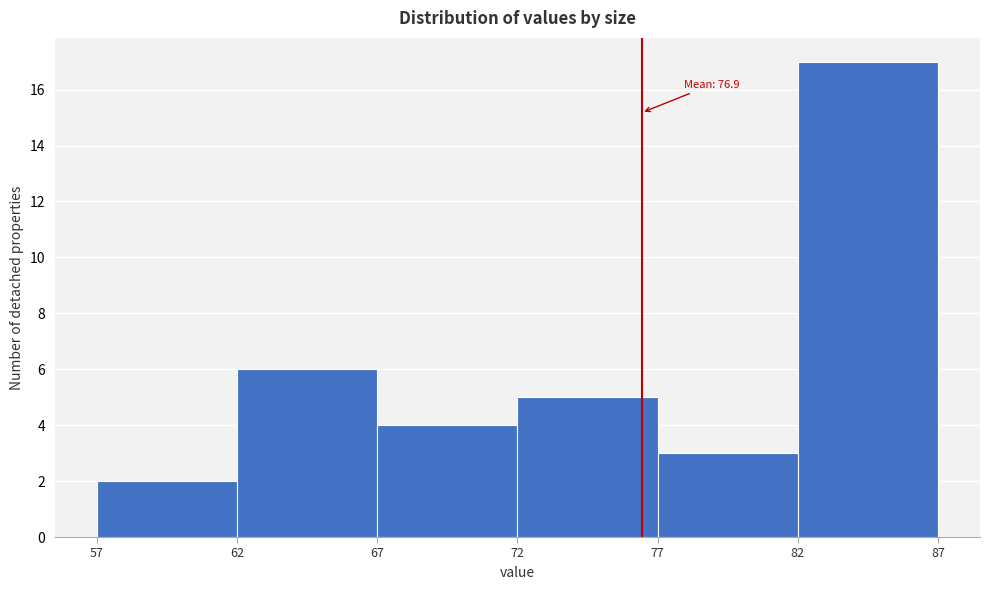

Reading left to right, transcribe all the data shown in this chart.

57=2	62=6	67=4	72=5	77=3	82=17